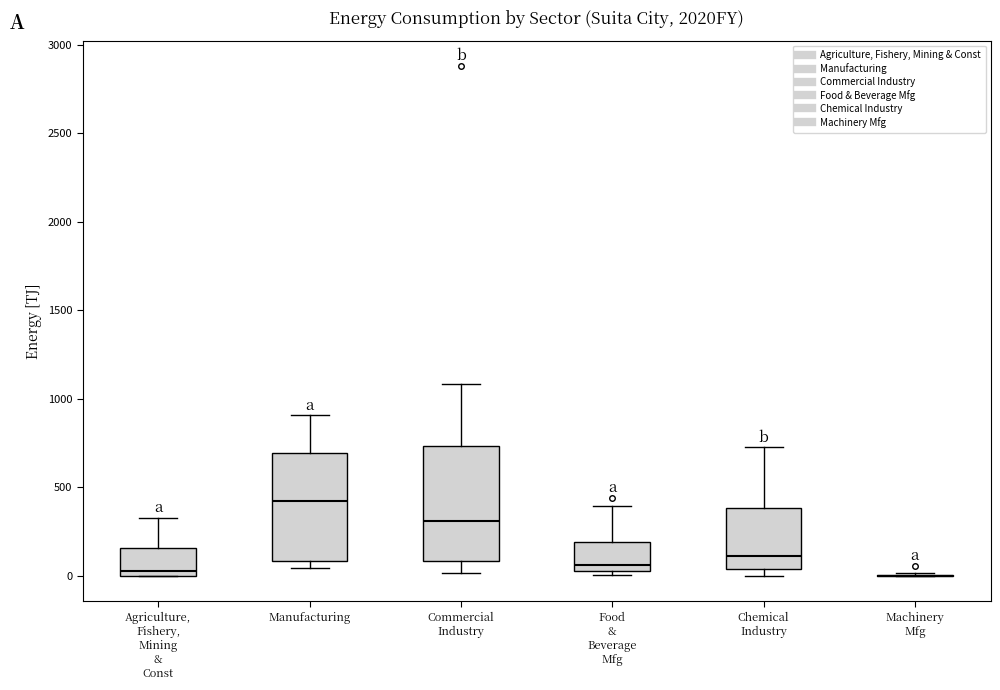

Where is the upper edge of the box for Food & Beverage Mfg on the y-axis? The values are not printed on the chart, so give them approximately, as read against the axis.

200